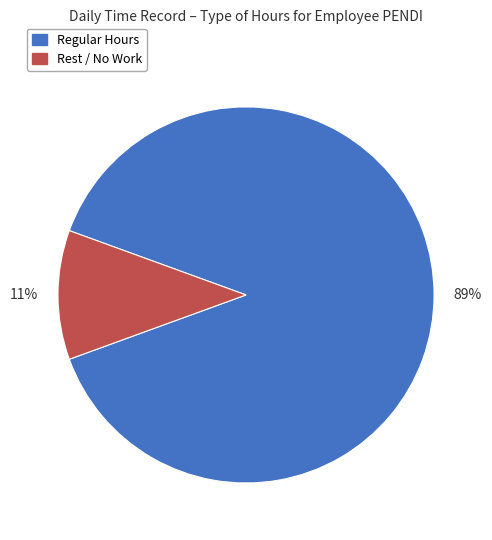

Which category has the biggest portion of the pie?

Regular Hours